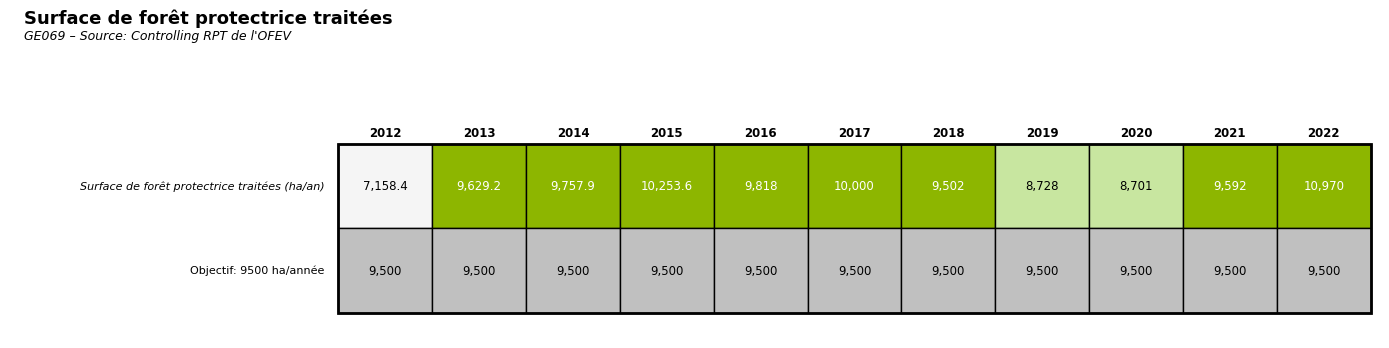

Is it true that 2015 equals 14497.5 at 0?

False